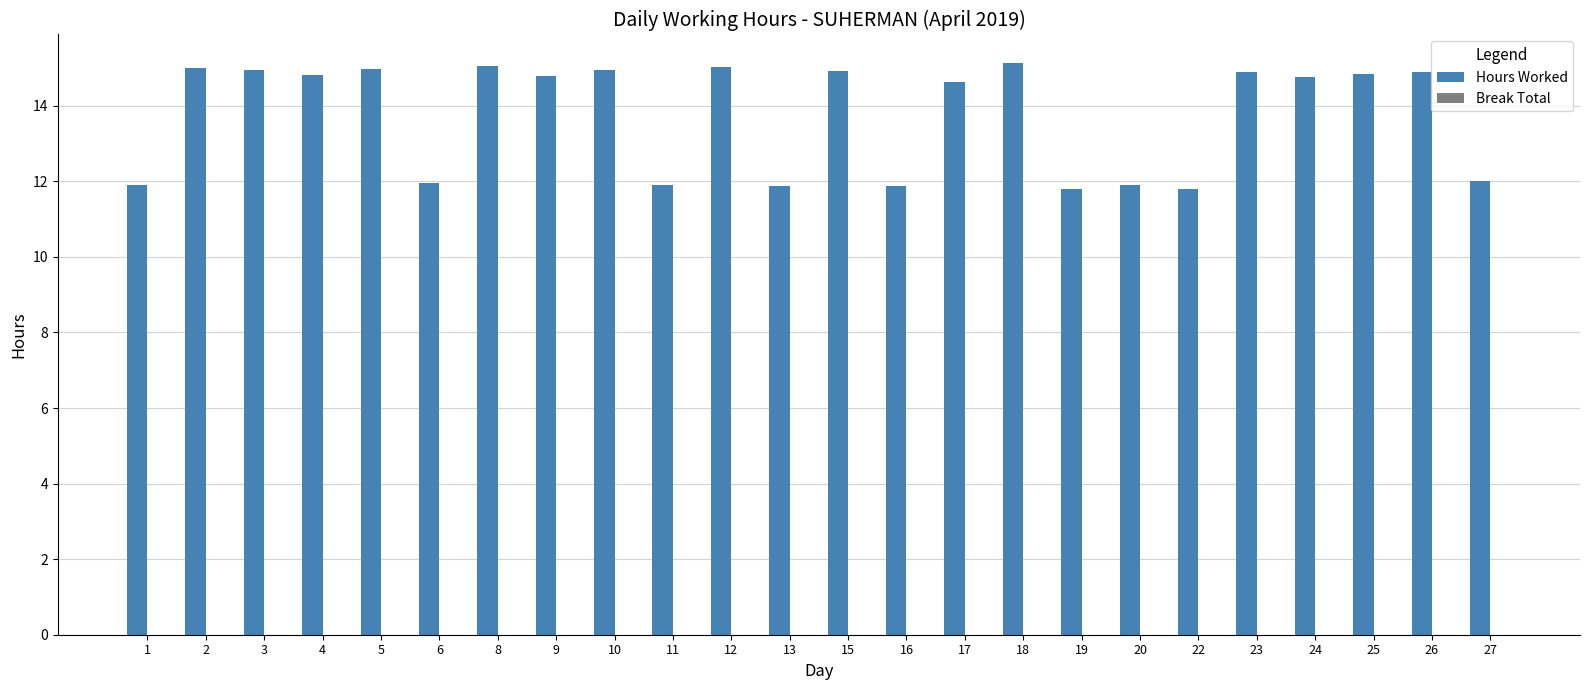

The value at 19 is 11.8. True or false?

True